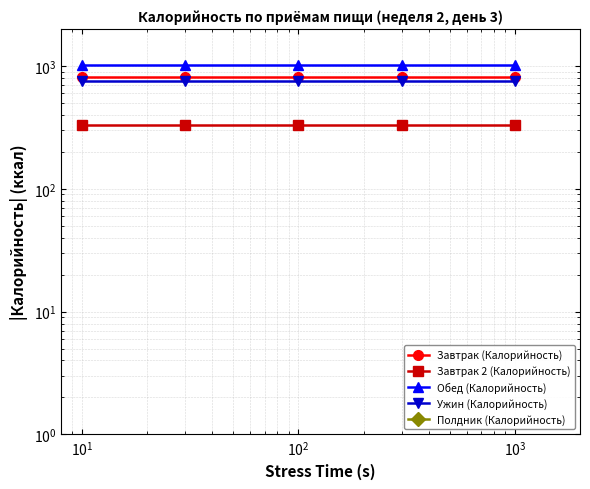

Reading left to right, what are all the values shown in this chart?

Завтрак (Калорийность): 809.4	809.4	809.4	809.4	809.4
Завтрак 2 (Калорийность): 332.0	332.0	332.0	332.0	332.0
Обед (Калорийность): 1012.7	1012.7	1012.7	1012.7	1012.7
Ужин (Калорийность): 748.8	748.8	748.8	748.8	748.8
Полдник (Калорийность): 0.0	0.0	0.0	0.0	0.0